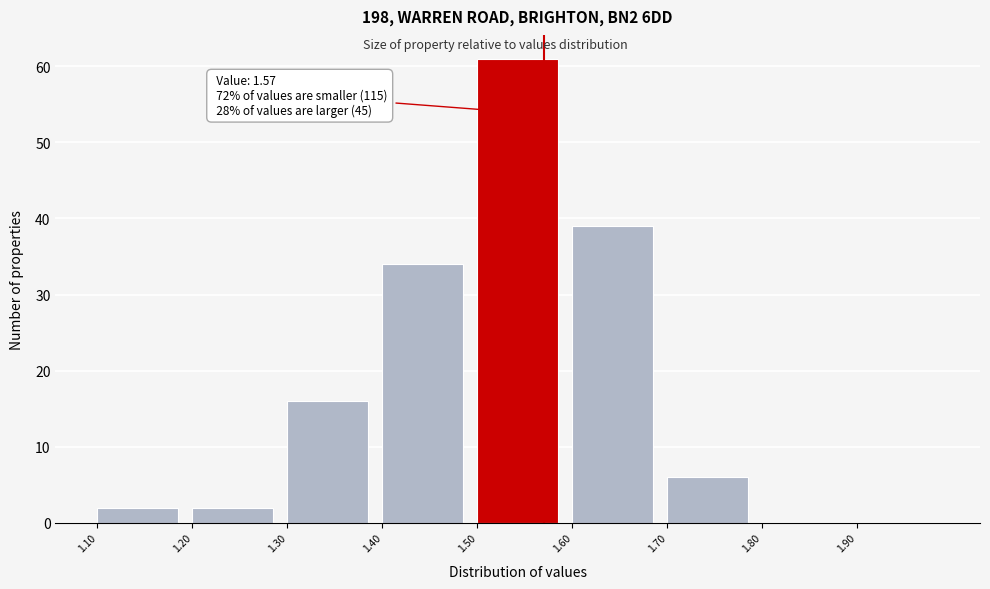

Which range on the x-axis has the tallest bar?

1.5 to 1.6